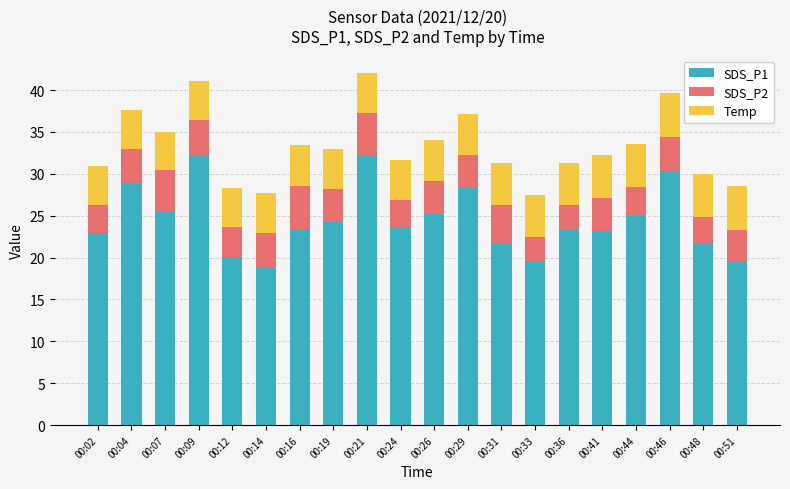

What is the total value across all series at 00:41?

32.2